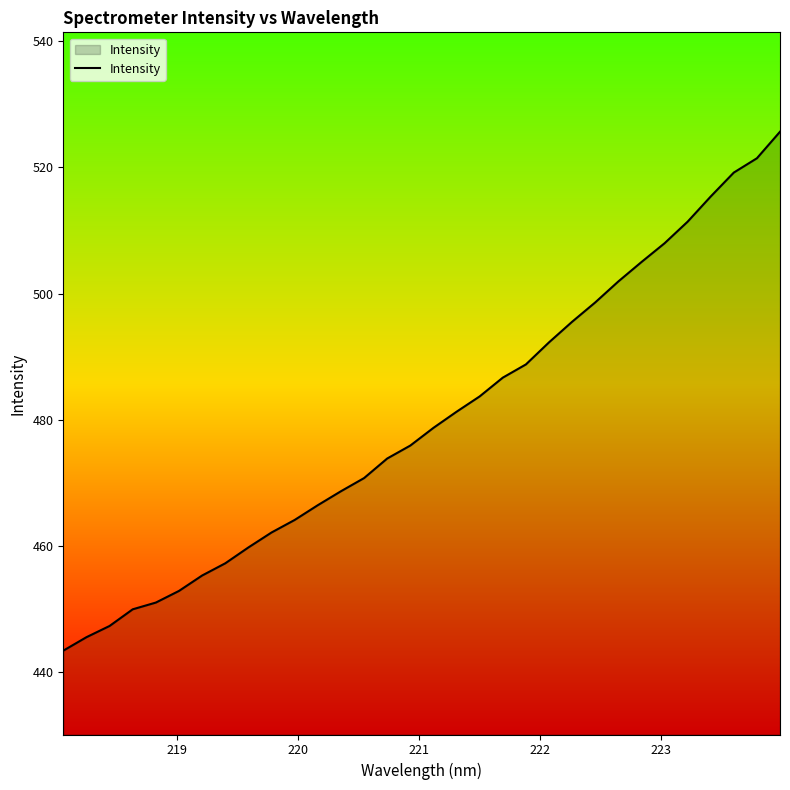

What is the minimum value shown in the chart?

443.3